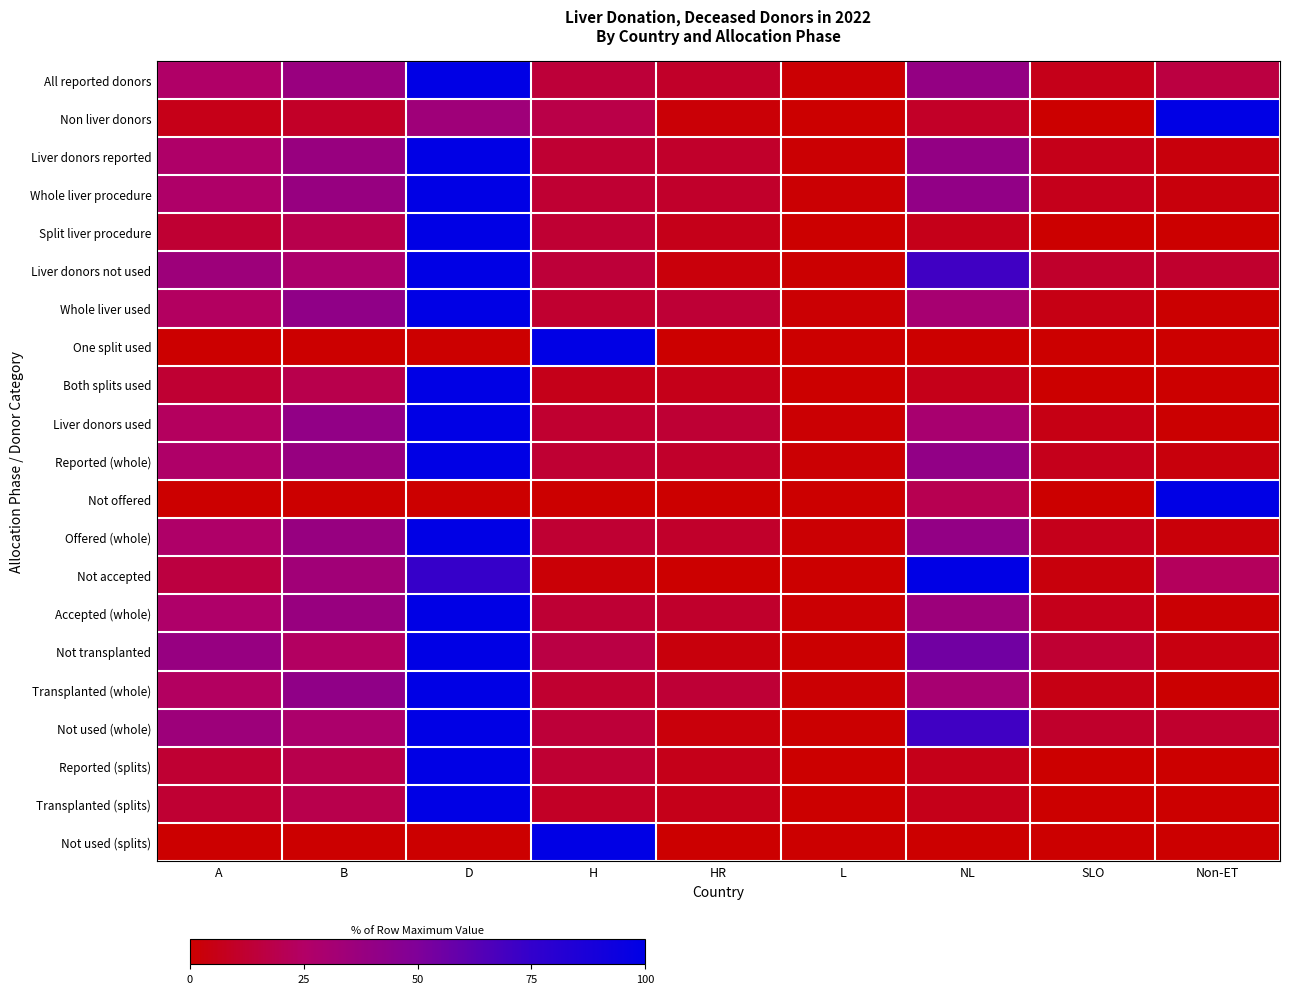

Reading right to left, extract all data points from this chart.

All reported donors: Non-ET=16.1	SLO=6.3	NL=39.6	L=0.9	HR=10.4	H=14.3	D=100.0	B=37.4	A=25.8
Non liver donors: Non-ET=100.0	SLO=0.0	NL=10.1	L=0.0	HR=1.7	H=17.6	D=34.5	B=10.1	A=5.9
Liver donors reported: Non-ET=3.2	SLO=6.6	NL=40.0	L=0.9	HR=10.6	H=12.6	D=100.0	B=37.8	A=26.2
Whole liver procedure: Non-ET=3.3	SLO=6.8	NL=40.7	L=0.9	HR=10.7	H=12.6	D=100.0	B=38.1	A=26.5
Split liver procedure: Non-ET=0.0	SLO=0.0	NL=6.2	L=0.0	HR=6.2	H=12.5	D=100.0	B=18.8	A=12.5
Liver donors not used: Non-ET=11.5	SLO=11.0	NL=70.6	L=0.5	HR=2.8	H=14.2	D=100.0	B=28.0	A=35.3
Whole liver used: Non-ET=0.5	SLO=5.3	NL=30.5	L=1.1	HR=13.4	H=12.0	D=100.0	B=41.6	A=23.4
One split used: Non-ET=0.0	SLO=0.0	NL=0.0	L=0.0	HR=0.0	H=100.0	D=0.0	B=0.0	A=0.0
Both splits used: Non-ET=0.0	SLO=0.0	NL=6.2	L=0.0	HR=6.2	H=6.2	D=100.0	B=18.8	A=12.5
Liver donors used: Non-ET=0.5	SLO=5.2	NL=29.9	L=1.1	HR=13.3	H=12.0	D=100.0	B=41.0	A=23.2
Reported (whole): Non-ET=3.3	SLO=6.8	NL=40.7	L=0.9	HR=10.7	H=12.6	D=100.0	B=38.1	A=26.5
Not offered: Non-ET=100.0	SLO=0.0	NL=20.0	L=0.0	HR=0.0	H=0.0	D=0.0	B=0.0	A=0.0
Offered (whole): Non-ET=2.7	SLO=6.8	NL=40.6	L=0.9	HR=10.7	H=12.6	D=100.0	B=38.1	A=26.5
Not accepted: Non-ET=22.8	SLO=3.5	NL=100.0	L=0.0	HR=0.0	H=1.8	D=73.7	B=33.3	A=15.8
Accepted (whole): Non-ET=1.2	SLO=6.9	NL=35.7	L=1.0	HR=11.3	H=13.1	D=100.0	B=37.7	A=26.7
Not transplanted: Non-ET=4.0	SLO=12.5	NL=54.5	L=0.6	HR=3.4	H=17.0	D=100.0	B=23.9	A=38.6
Transplanted (whole): Non-ET=0.5	SLO=5.3	NL=30.5	L=1.1	HR=13.4	H=12.0	D=100.0	B=41.6	A=23.4
Not used (whole): Non-ET=11.5	SLO=11.0	NL=70.6	L=0.5	HR=2.8	H=14.2	D=100.0	B=28.0	A=35.3
Reported (splits): Non-ET=0.0	SLO=0.0	NL=6.2	L=0.0	HR=6.2	H=12.5	D=100.0	B=18.8	A=12.5
Transplanted (splits): Non-ET=0.0	SLO=0.0	NL=6.2	L=0.0	HR=6.2	H=9.4	D=100.0	B=18.8	A=12.5
Not used (splits): Non-ET=0.0	SLO=0.0	NL=0.0	L=0.0	HR=0.0	H=100.0	D=0.0	B=0.0	A=0.0